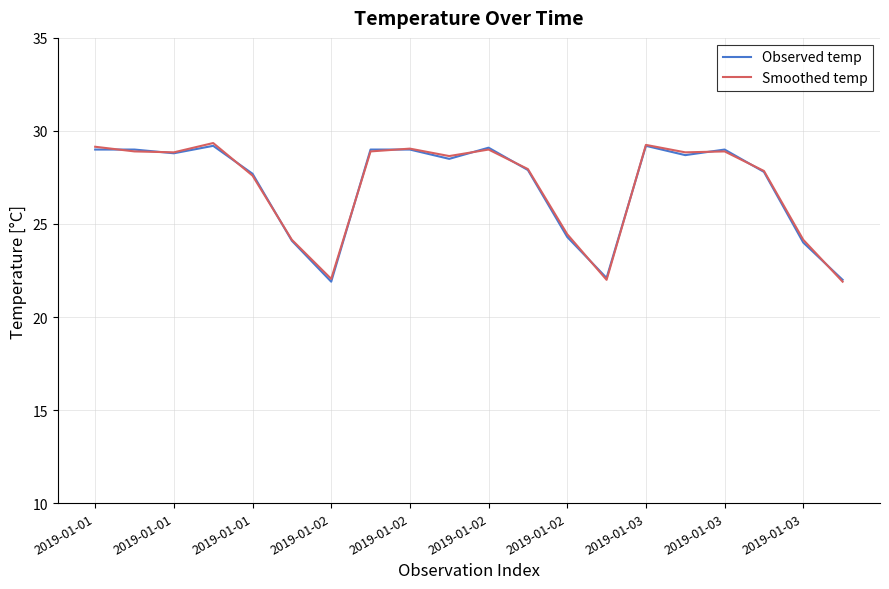

What is the minimum value shown in the chart?

21.9